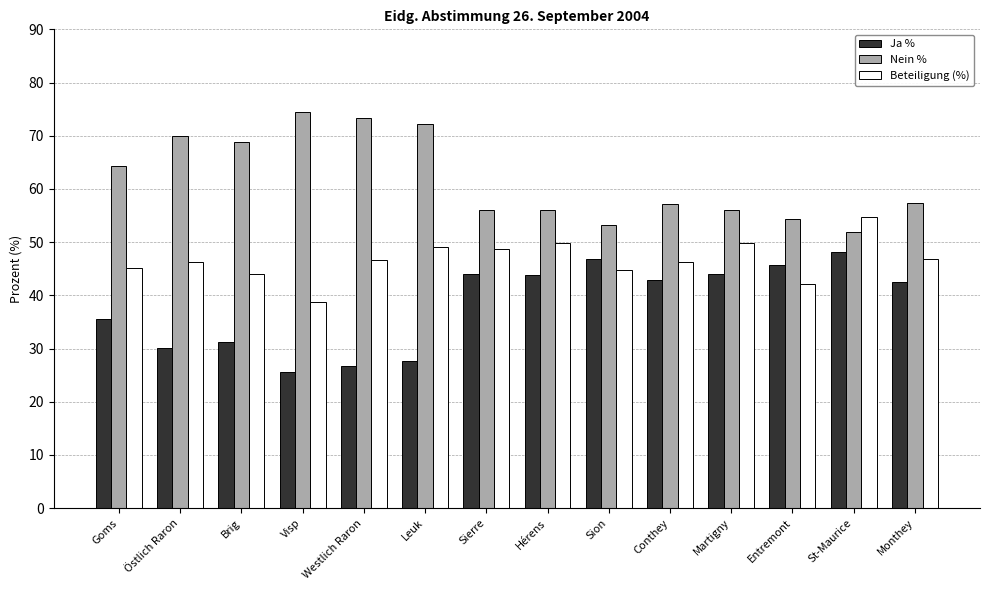

How many bars are there in each group?

3